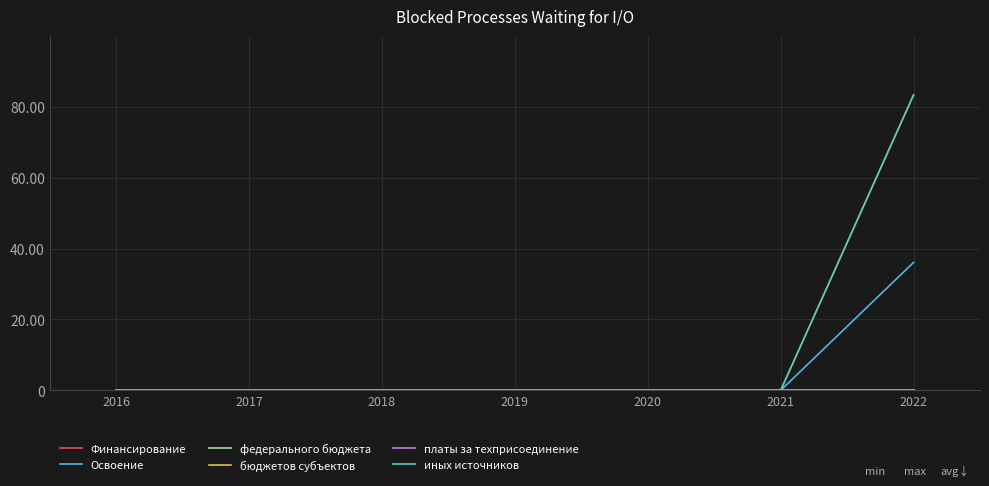

Is this an area chart (filled region under the line)?

No